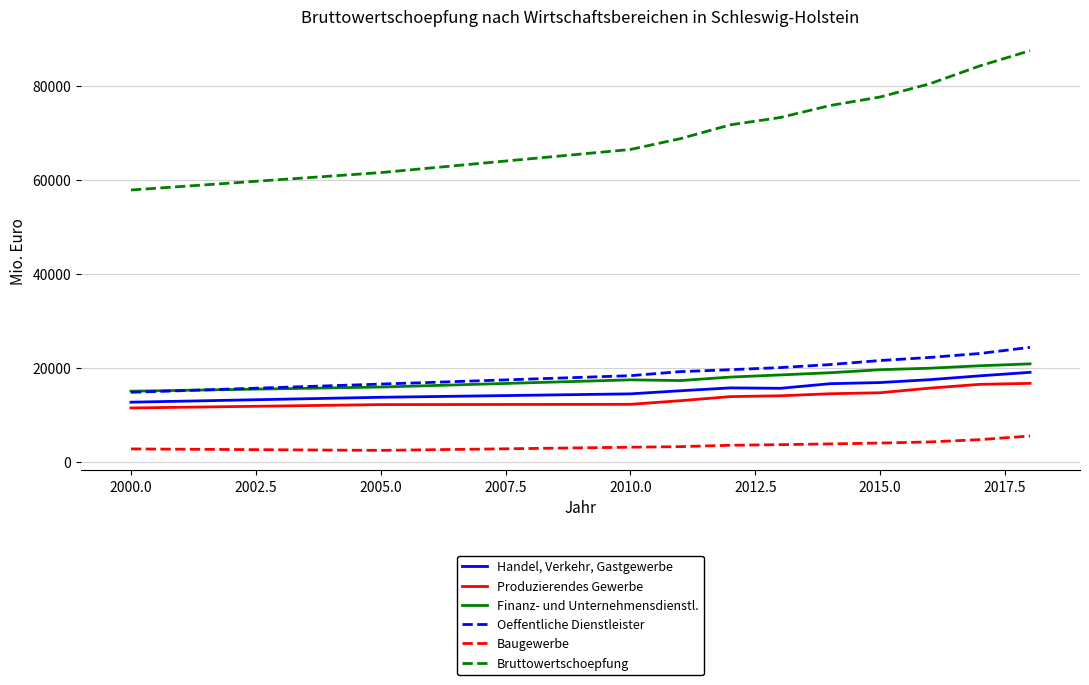

What is the difference between the maximum and minimum values in the Handel, Verkehr, Gastgewerbe series?

6354